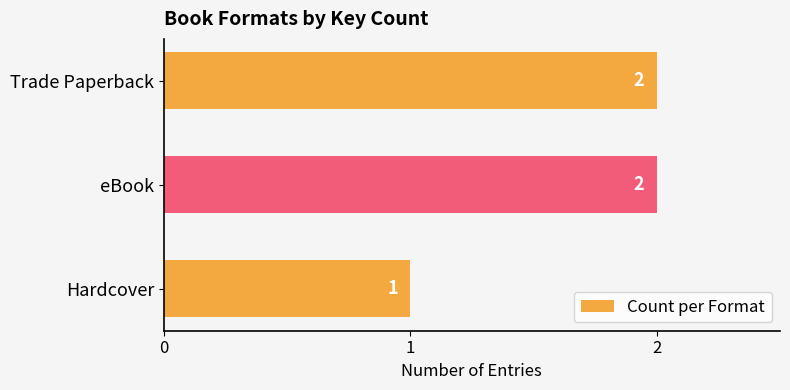

Is it true that the value at eBook is 3?

False